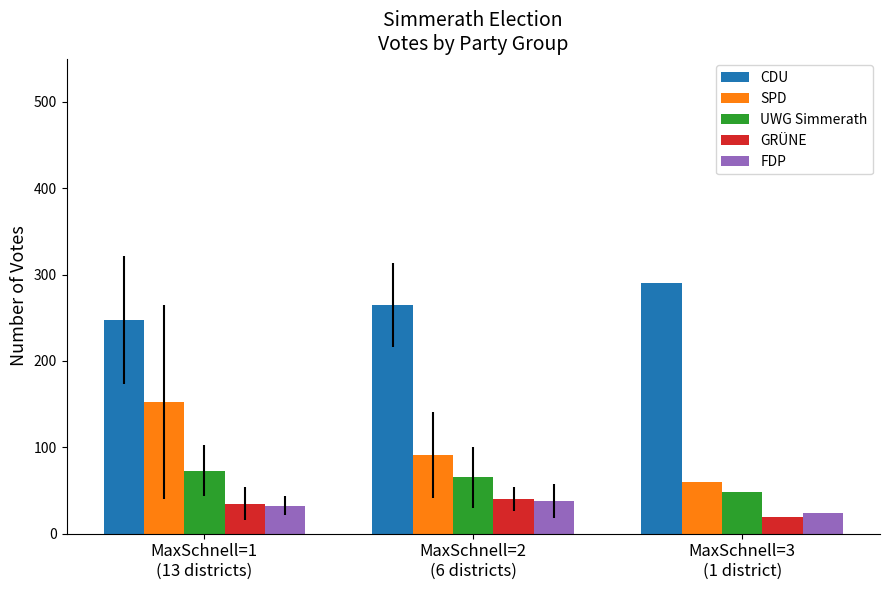

At which category is the sum across all series the highest?

MaxSchnell=1
(13 districts)